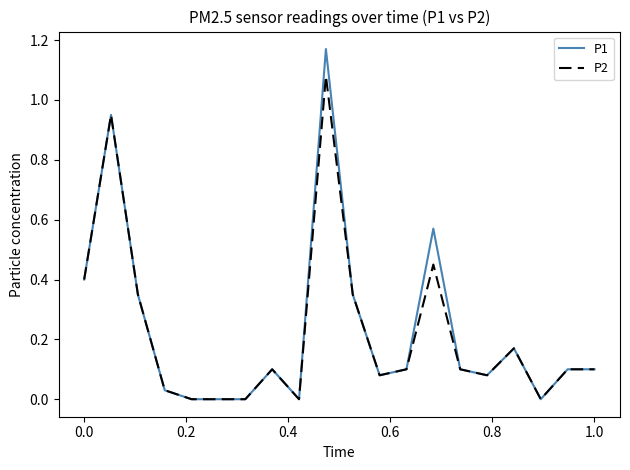

Which series has the widest spread of values?

P1